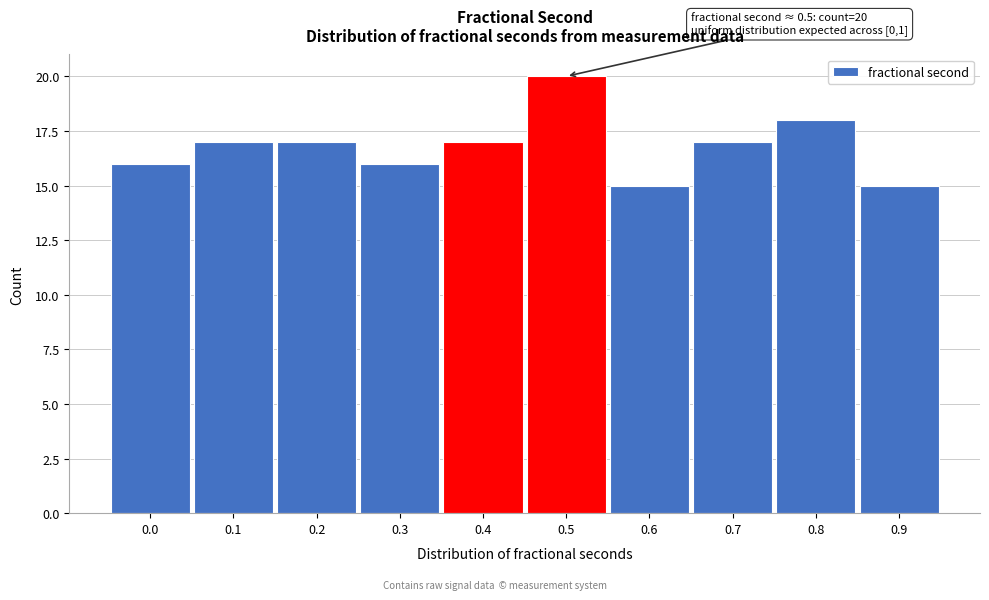

Reading left to right, transcribe all the data shown in this chart.

16	17	17	16	17	20	15	17	18	15